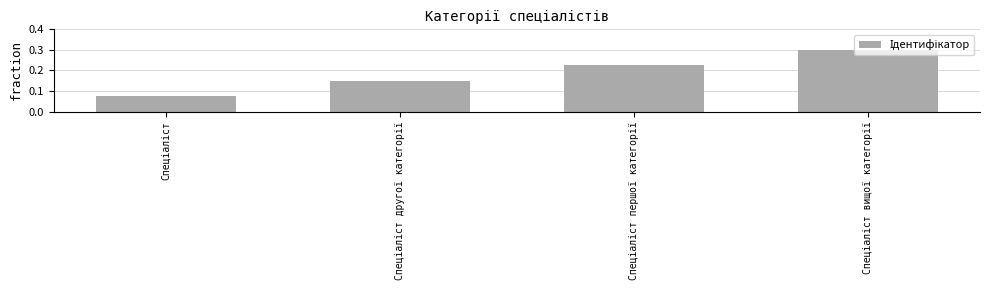

How many distinct data groups are displayed?

1